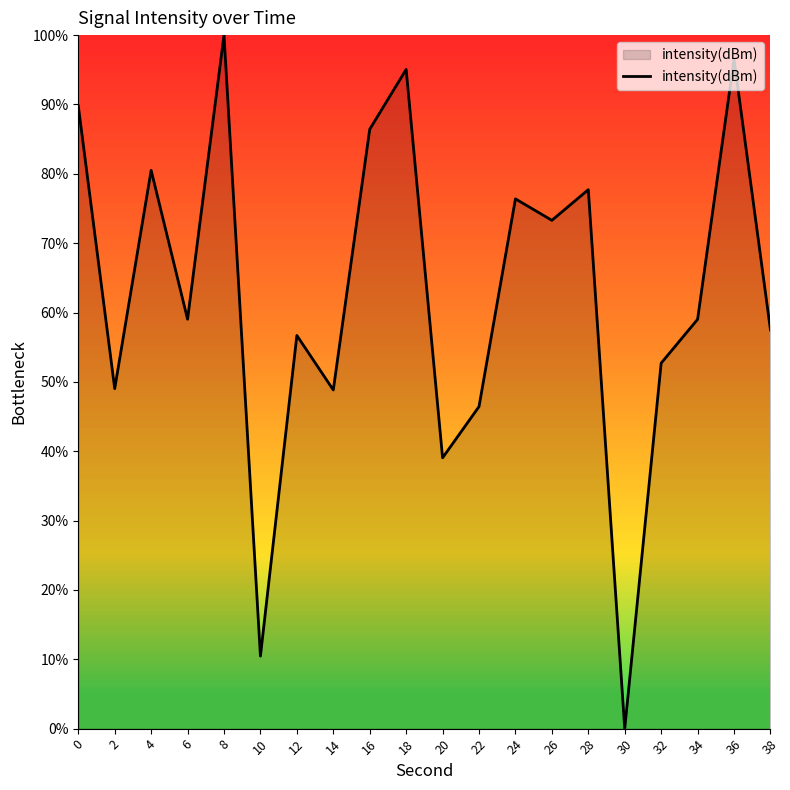

Where is the first local maximum?

4